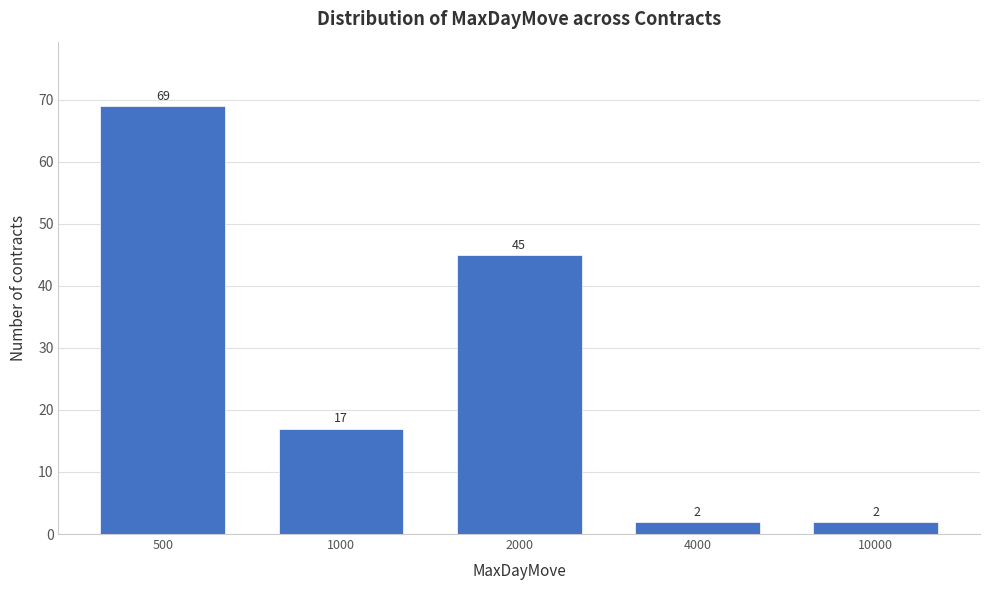

Reading left to right, extract all data points from this chart.

500=69	1000=17	2000=45	4000=2	10000=2